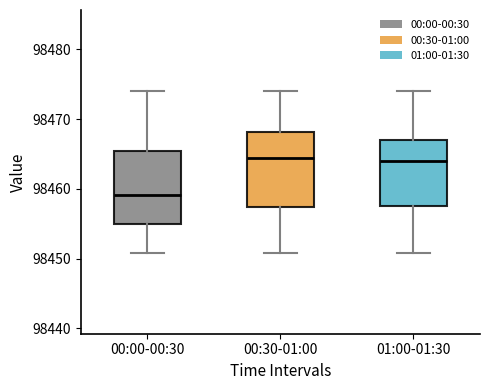

Which box has the lowest median line?

00:00-00:30